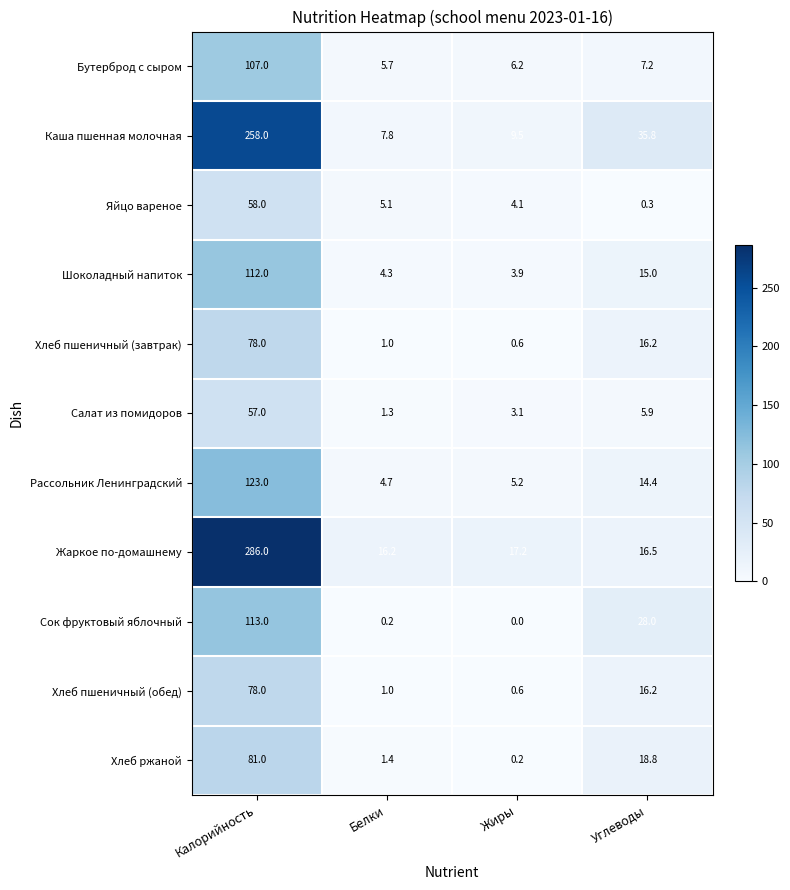

At which category is the sum across all series the highest?

Калорийность